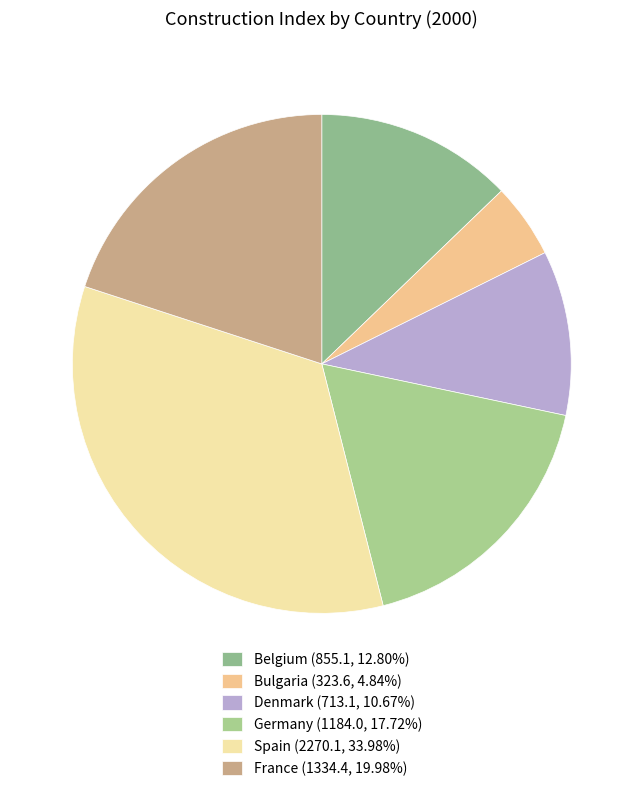

How many slices are in this pie chart?

6